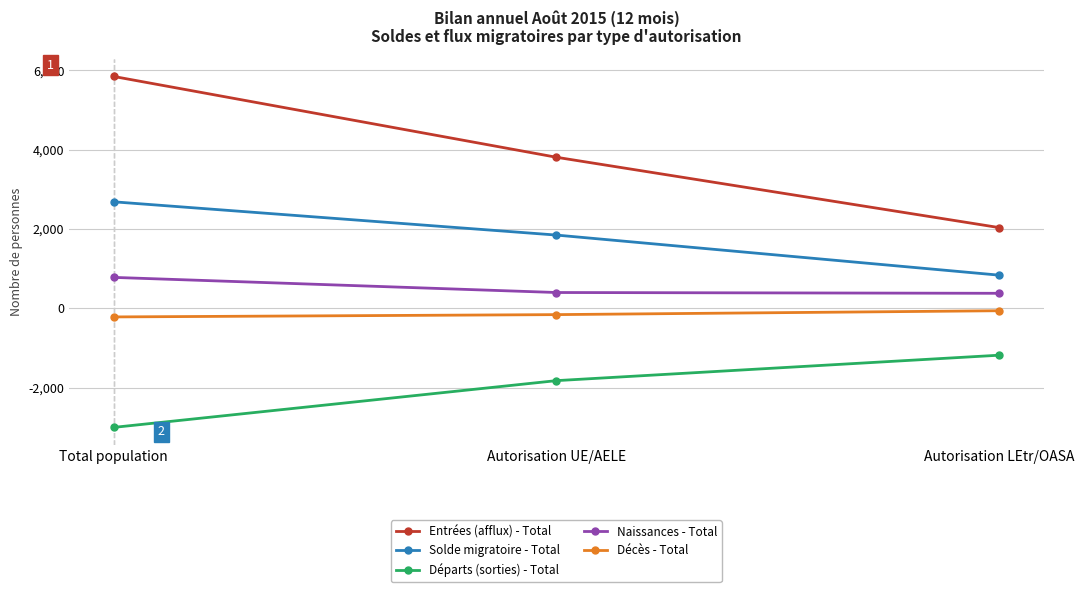

The Départs (sorties) - Total series shows -2997 at Total population. True or false?

True